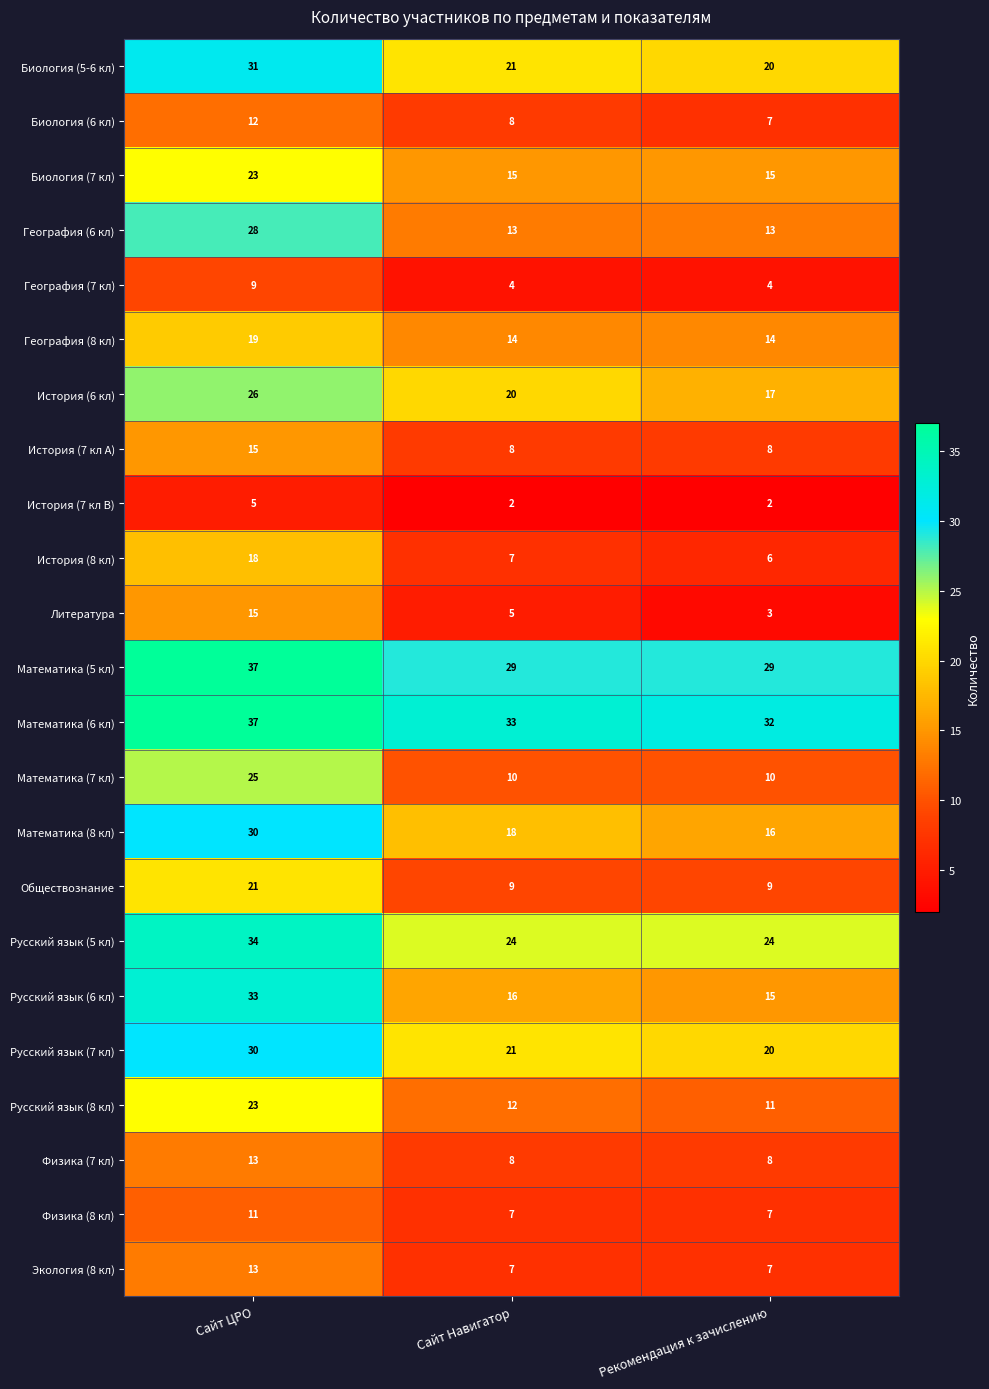

What is the average value of the Русский язык (7 кл) series?

24